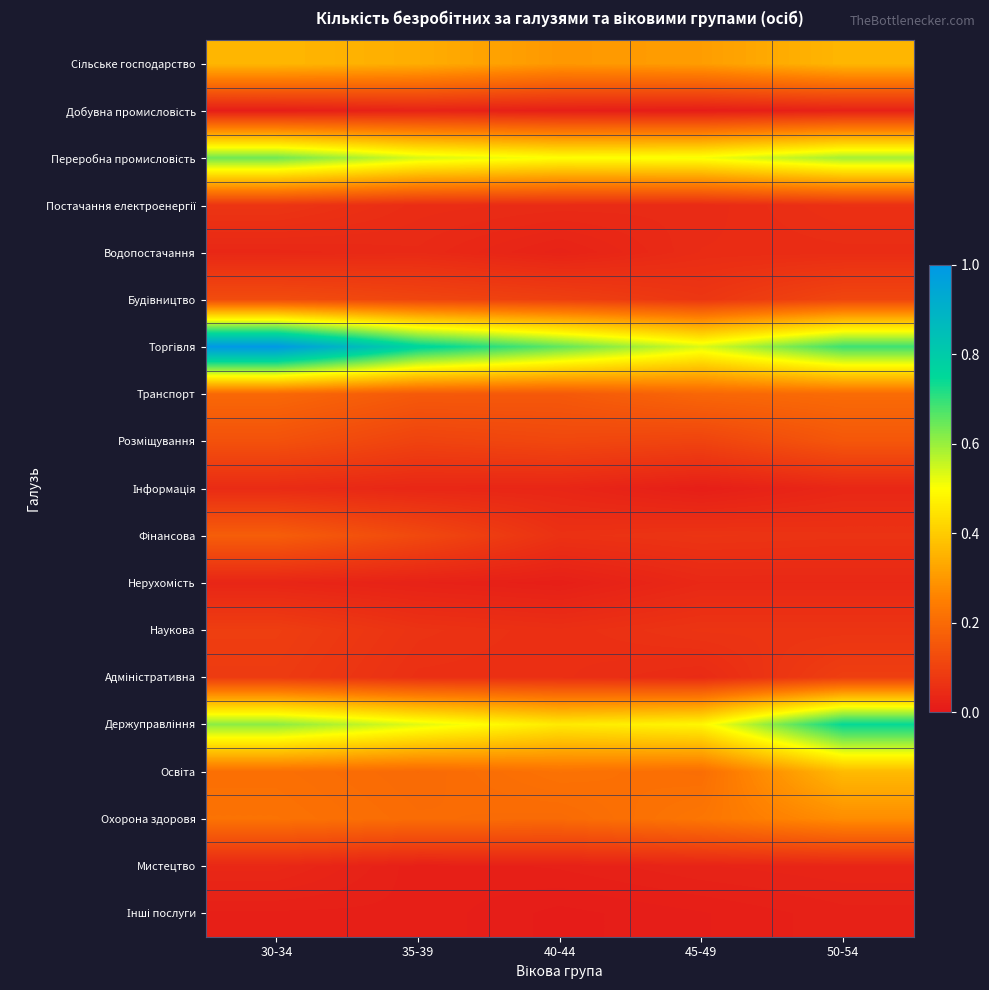

How many series are shown in this chart?

19